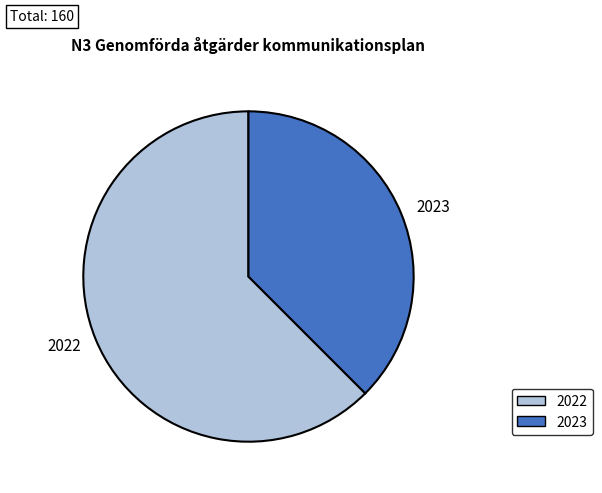

Is there any slice that represents more than half of the pie?

Yes